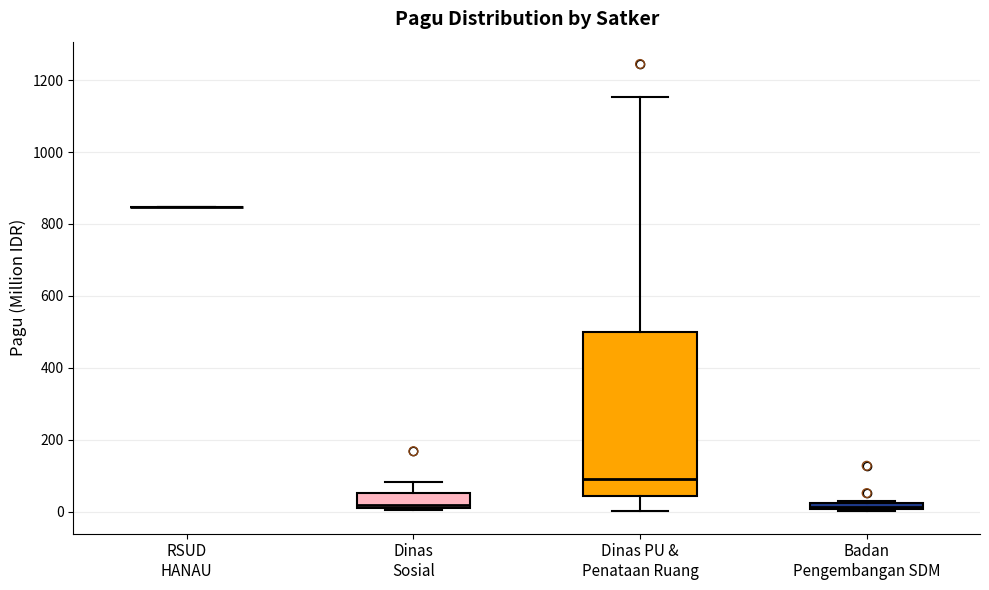

Comparing the boxes themselves (not the whiskers), which one is the tallest?

Dinas PU & Penataan Ruang